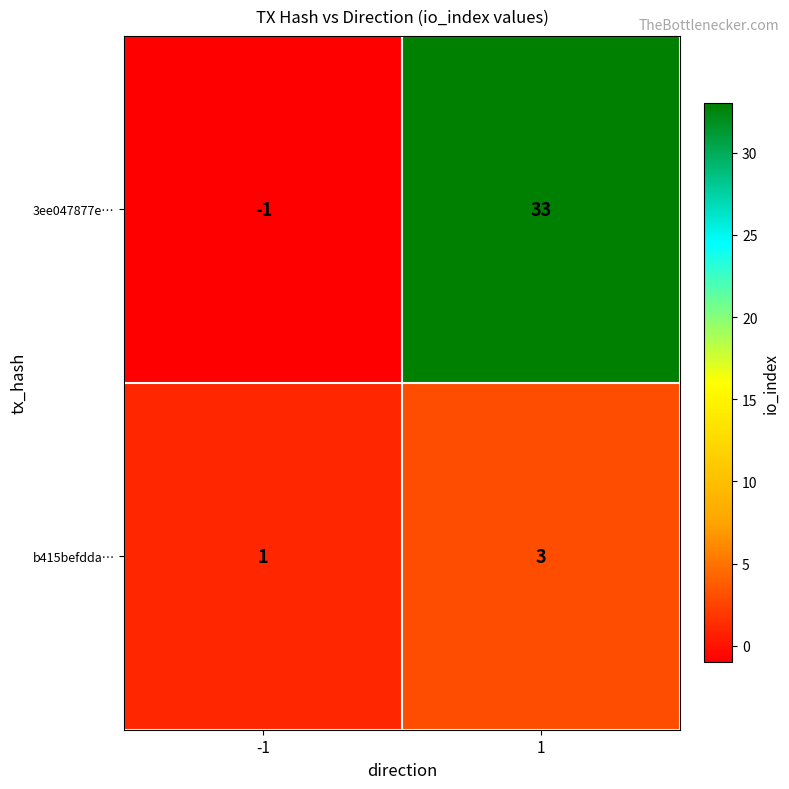

Rank the series by their maximum value, from highest to lowest.

3ee047877e…, b415befdda…